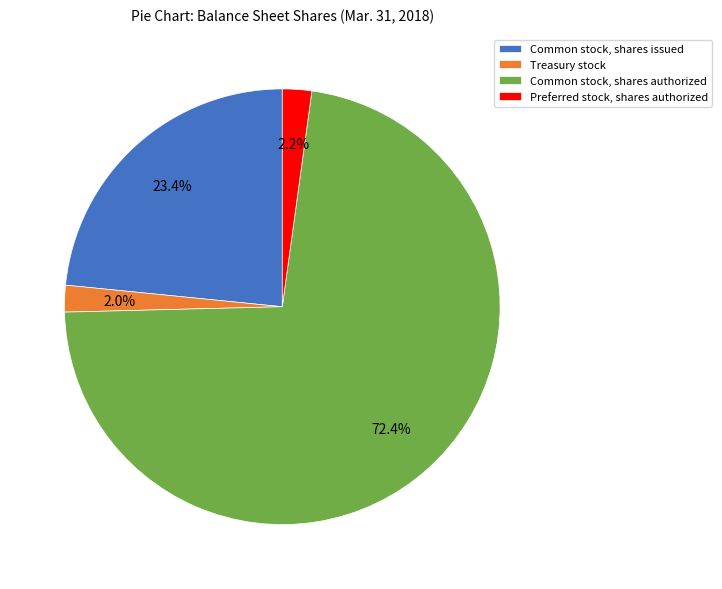

What percentage is NOT represented by Common stock, shares authorized?

27.6%